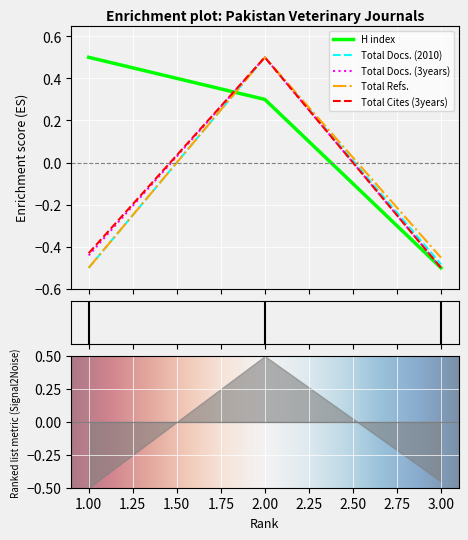

At which label is H index closest to 0?

2